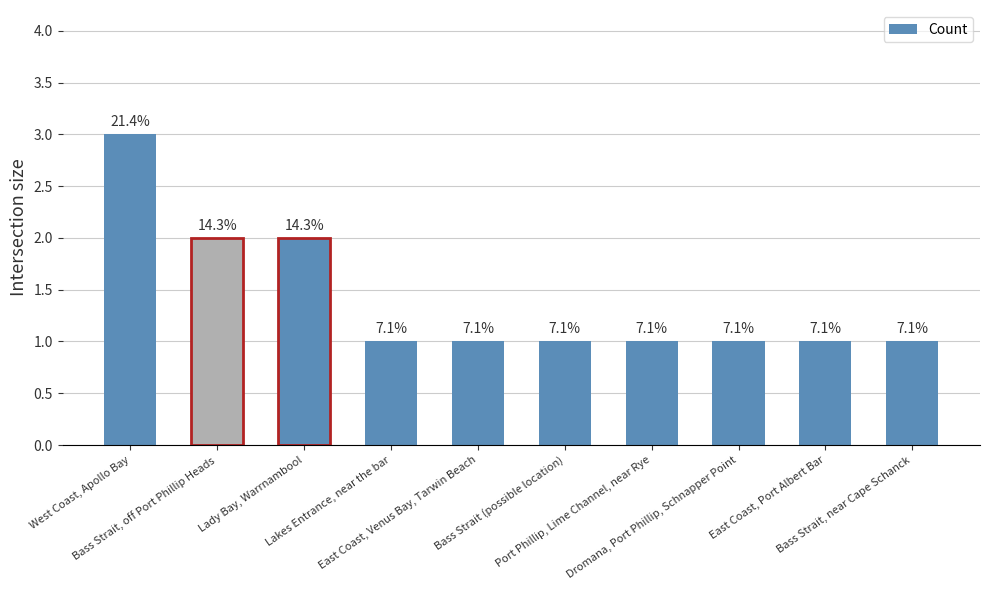

Which has a higher value, Bass Strait (possible location) or East Coast, Port Albert Bar?

Bass Strait (possible location)